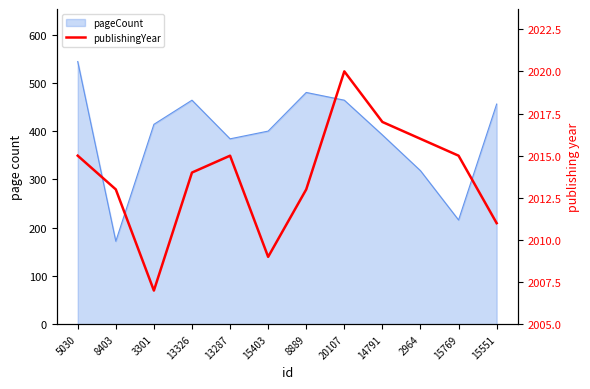

Is it true that the value at 13287 is 1199?

False